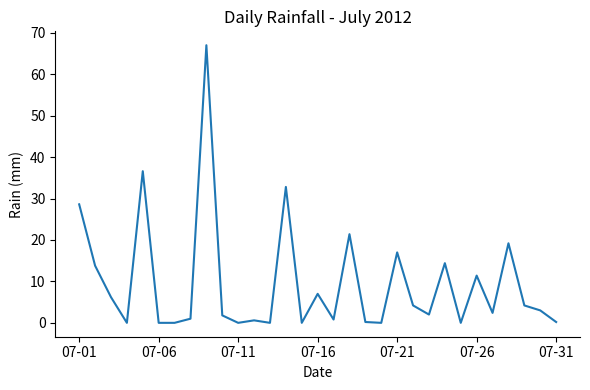

What is the maximum value shown in the chart?

67.0